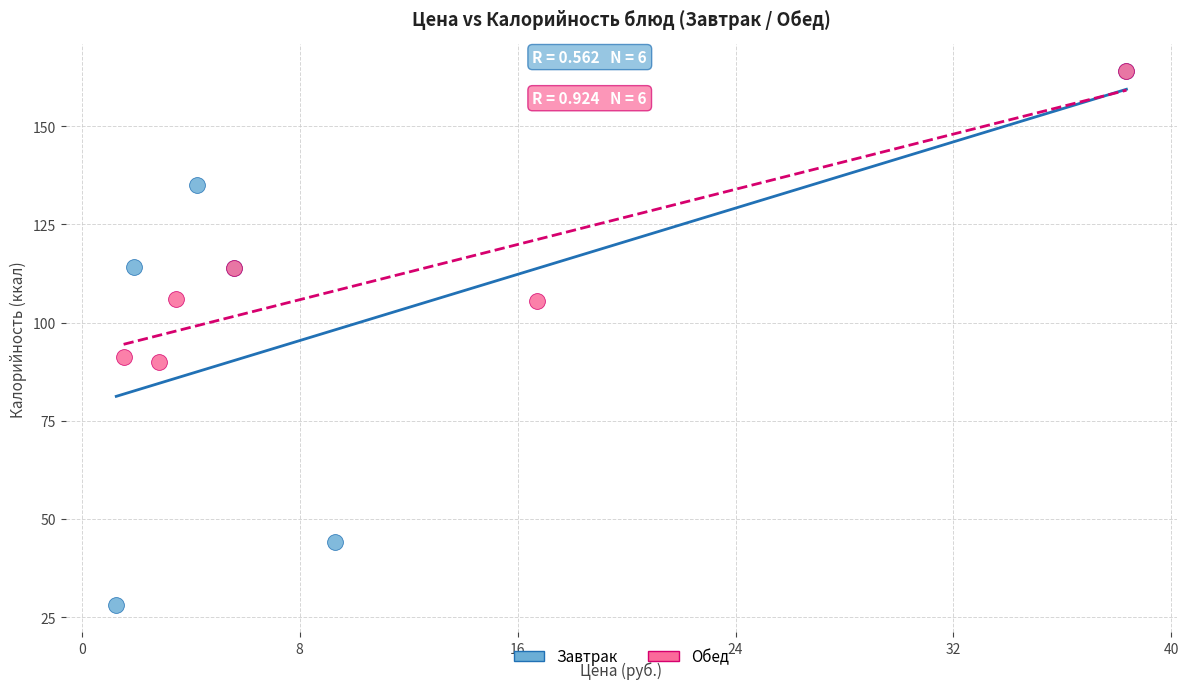

Which series contains the lowest Y value?

Завтрак